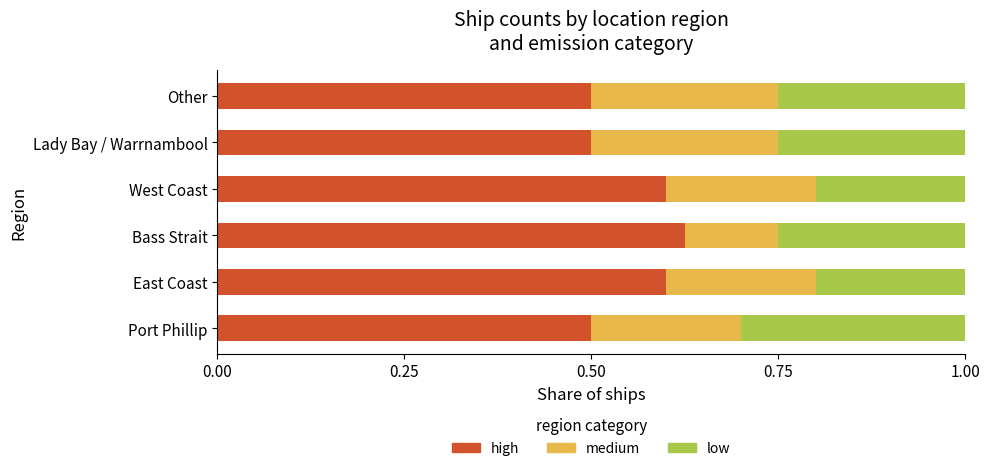

What is the total value across all series at West Coast?

1.0